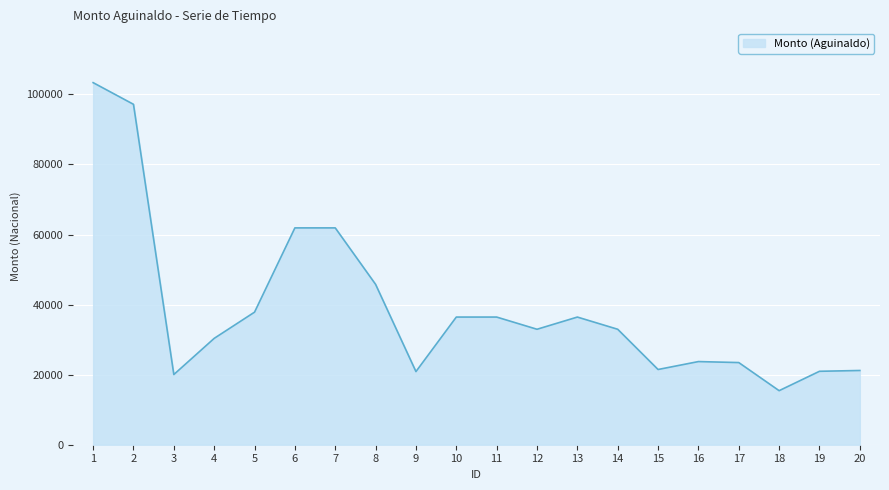

What is the difference between the values at 14 and 13?

3484.0